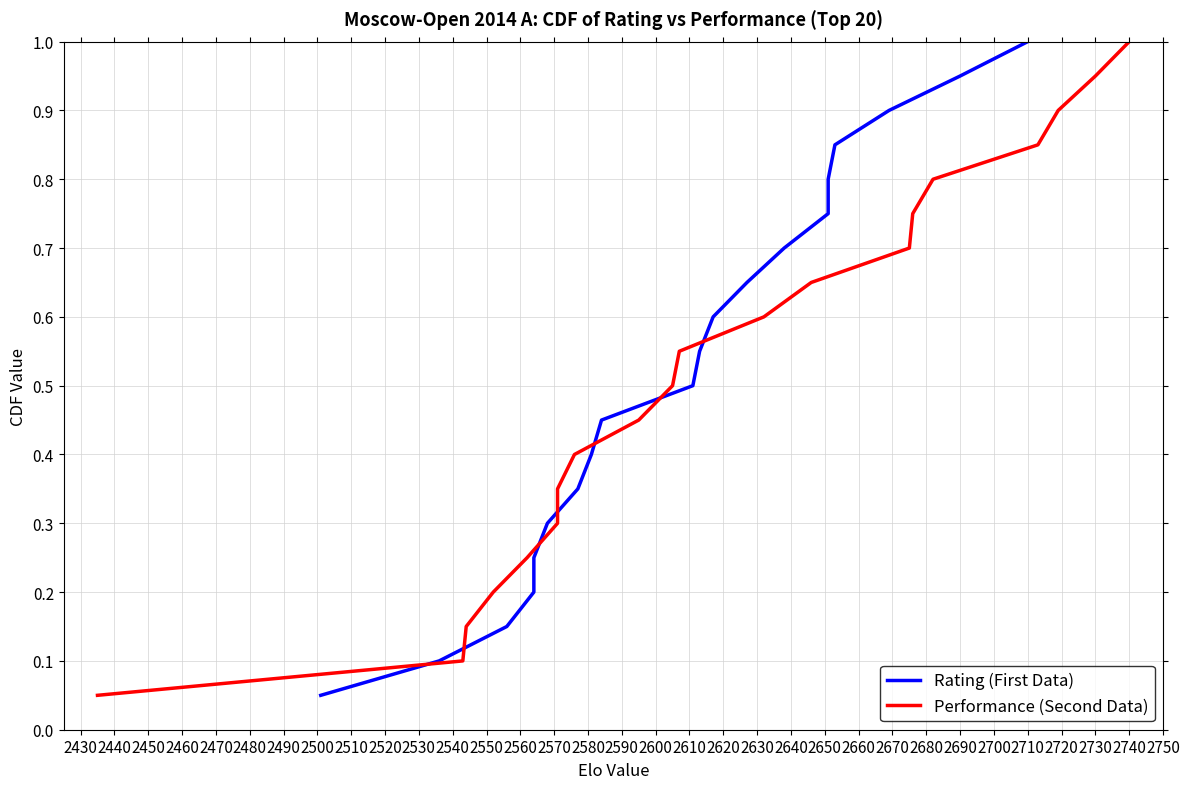

Between 2470 and 2590, which series saw the biggest shift?

Rating (First Data)